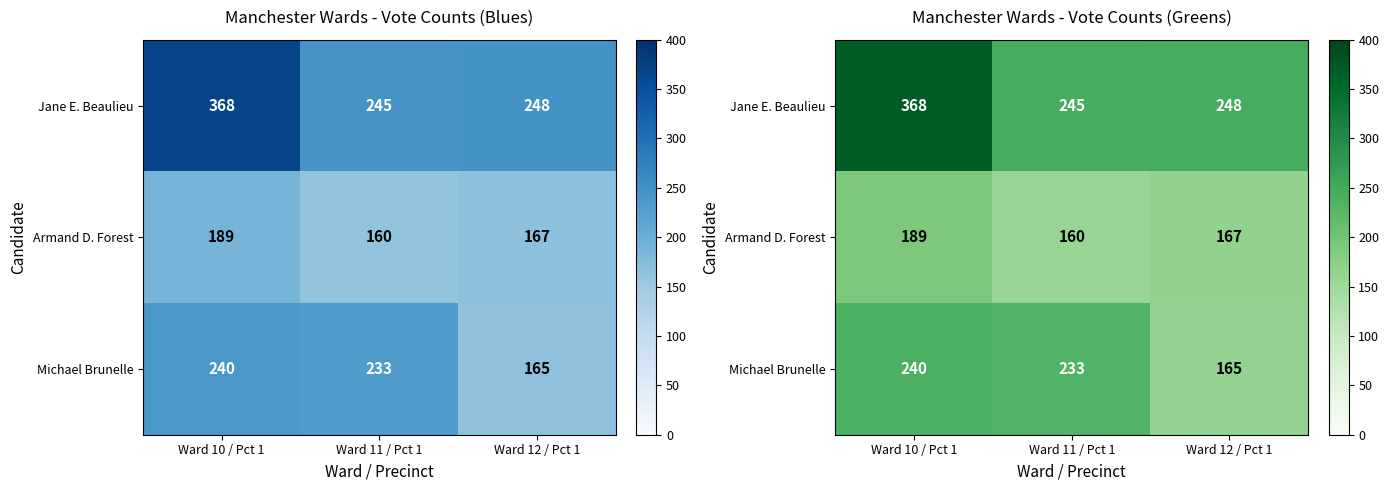

Between Ward 12 / Pct 1 and Ward 10 / Pct 1, which is larger?

Ward 10 / Pct 1